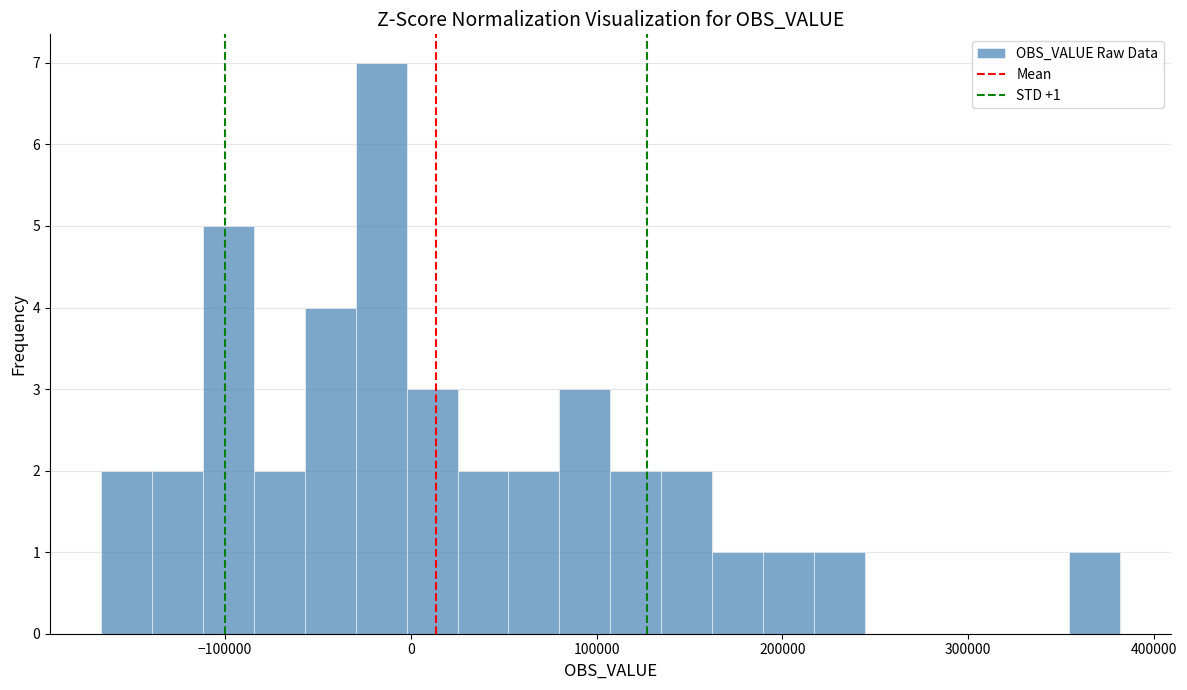

Read against the x-axis, roughly where is the centre of the tallest bar?

-20000